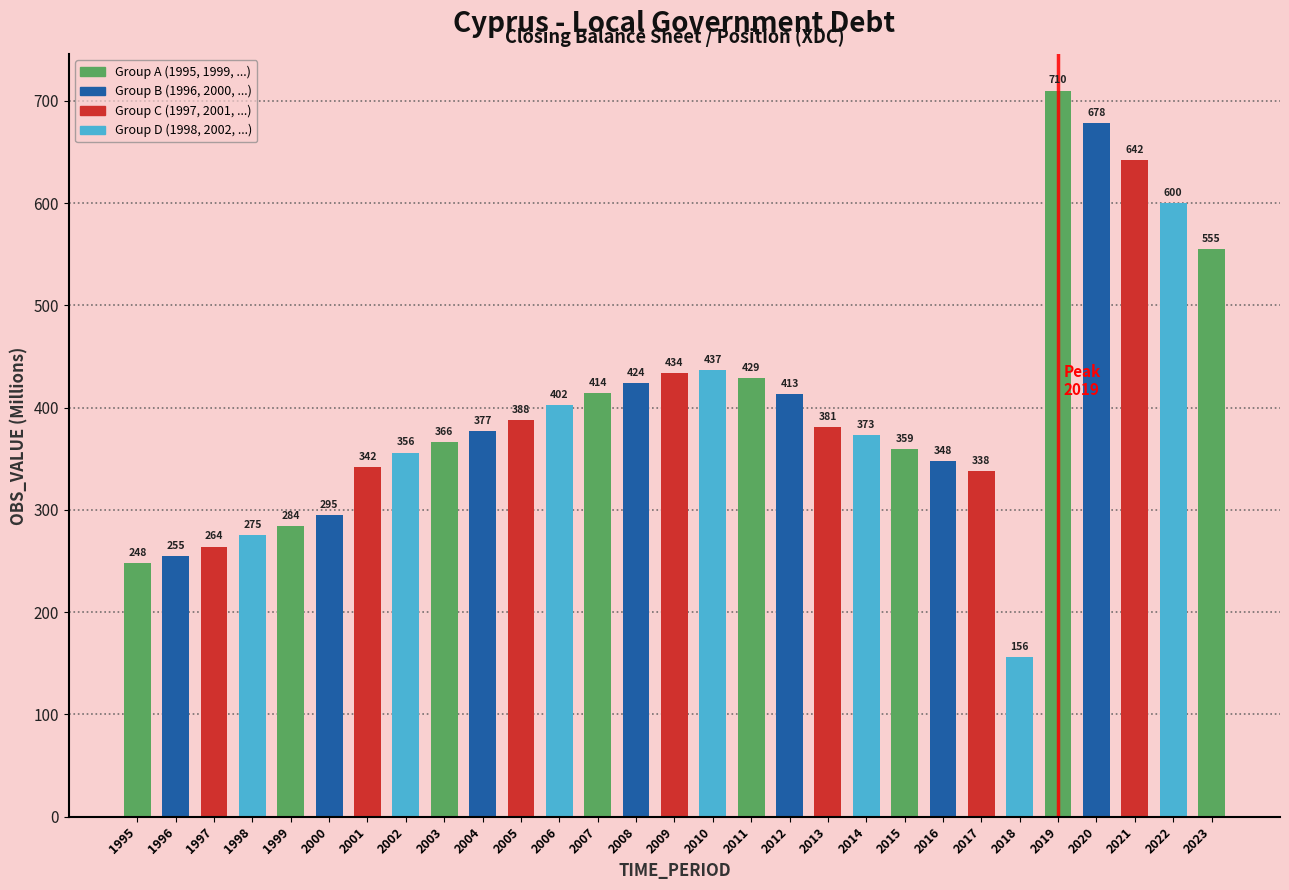

Reading left to right, list all the values displayed in this chart.

1995=248	1996=255	1997=264	1998=275	1999=284	2000=295	2001=342	2002=356	2003=366	2004=377	2005=388	2006=402	2007=414	2008=424	2009=434	2010=437	2011=429	2012=413	2013=381	2014=373	2015=359	2016=348	2017=338	2018=156	2019=710	2020=678	2021=642	2022=600	2023=555